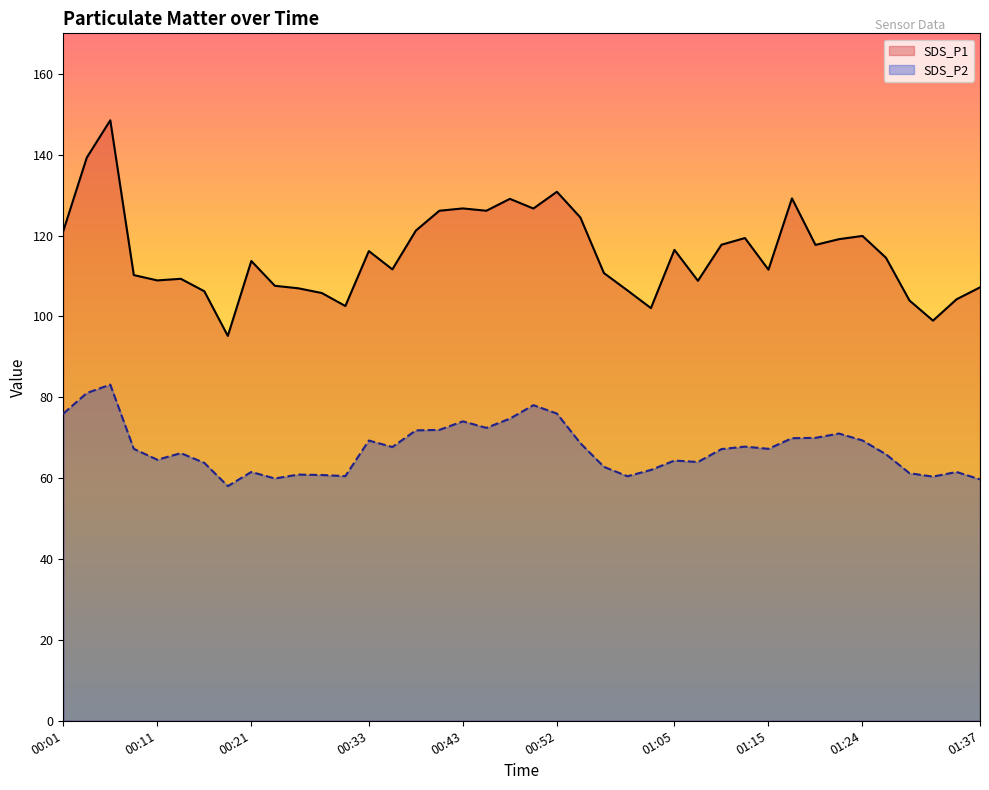

At 00:11, list the series in order from largest to smallest.

SDS_P1, SDS_P2